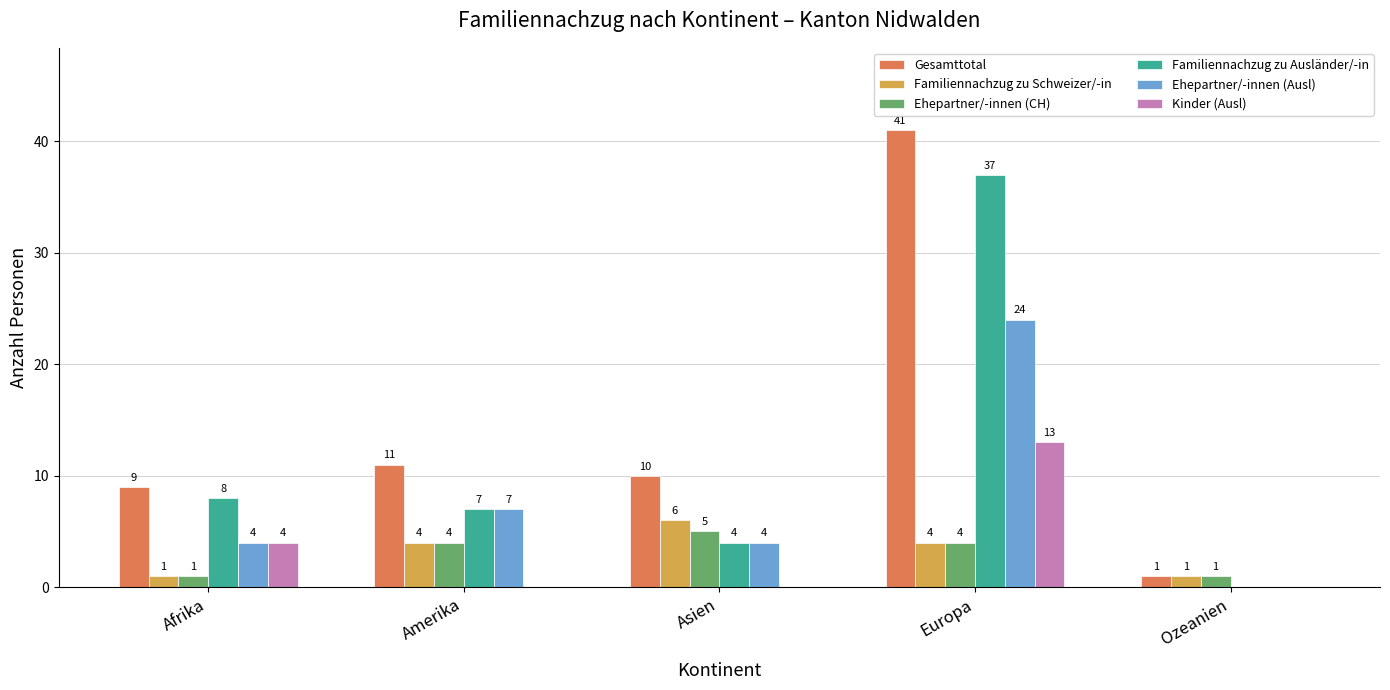

Count the number of categories in the chart.

5